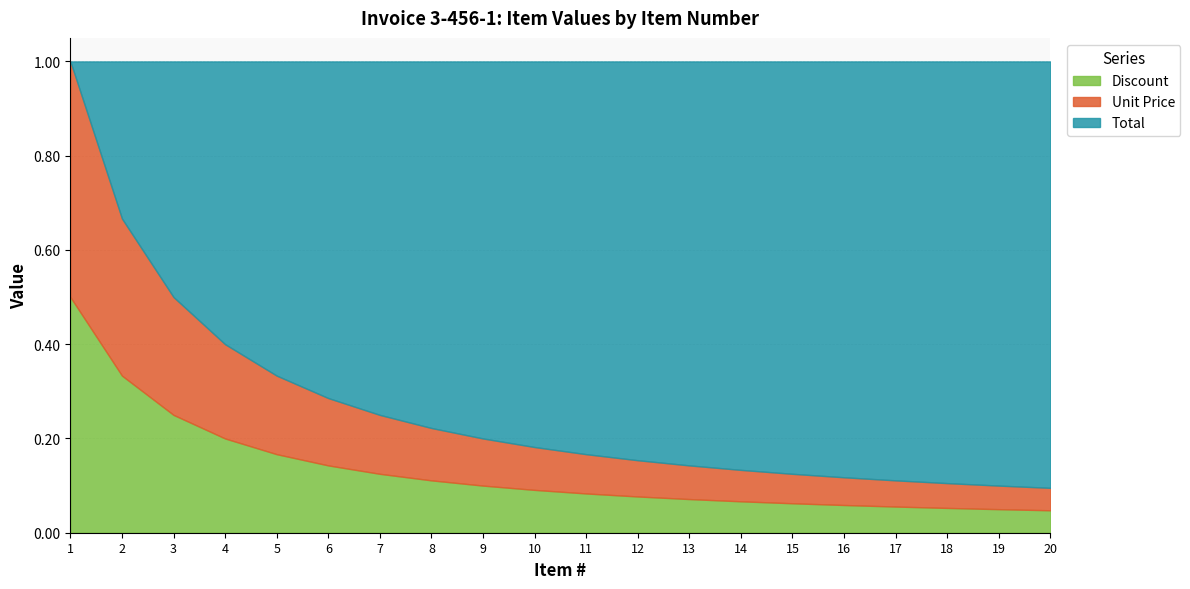

True or false: Total and Discount intersect in this chart.

False